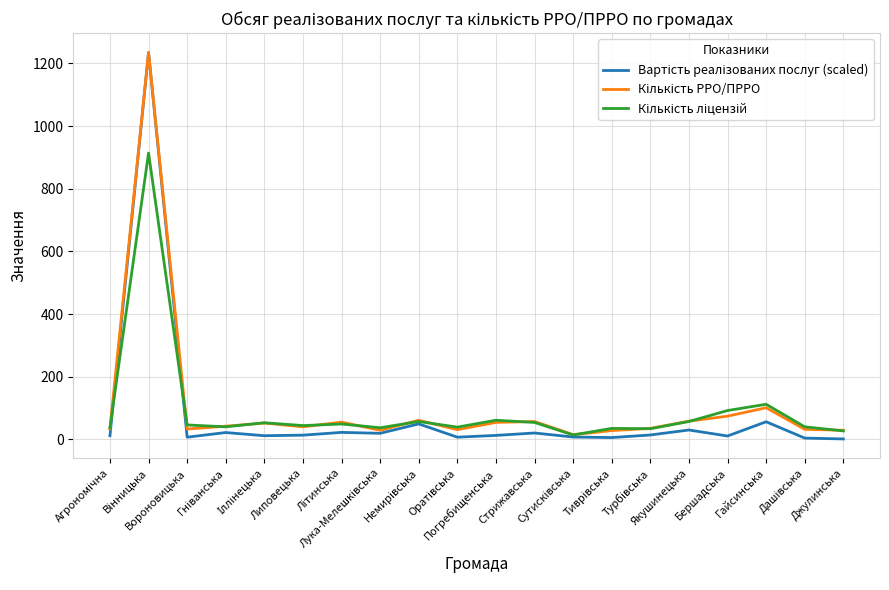

What is the greatest value displayed?

1235.0